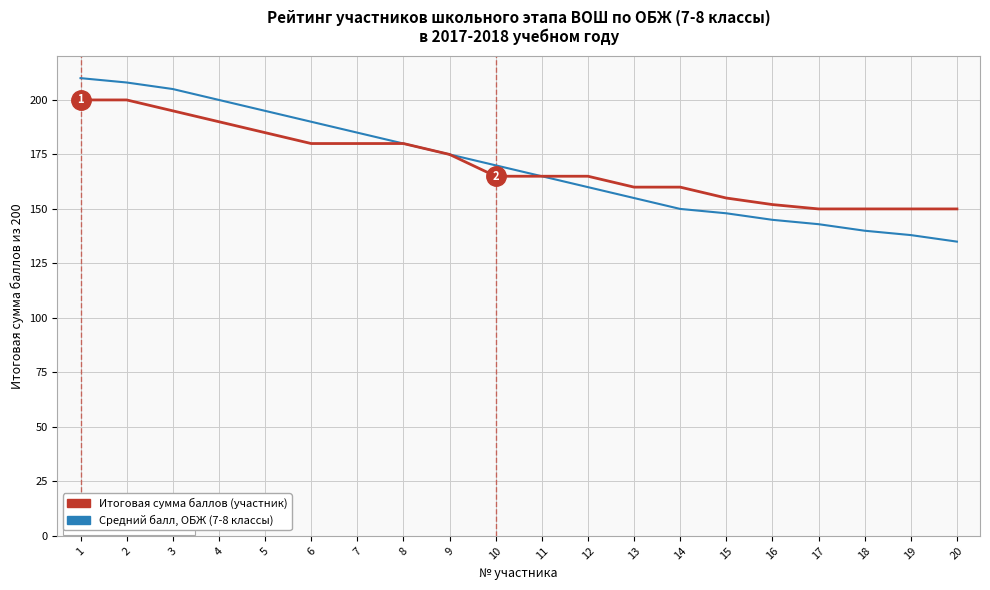

Where does the Итоговая сумма баллов (участник) series first go above 165?

1